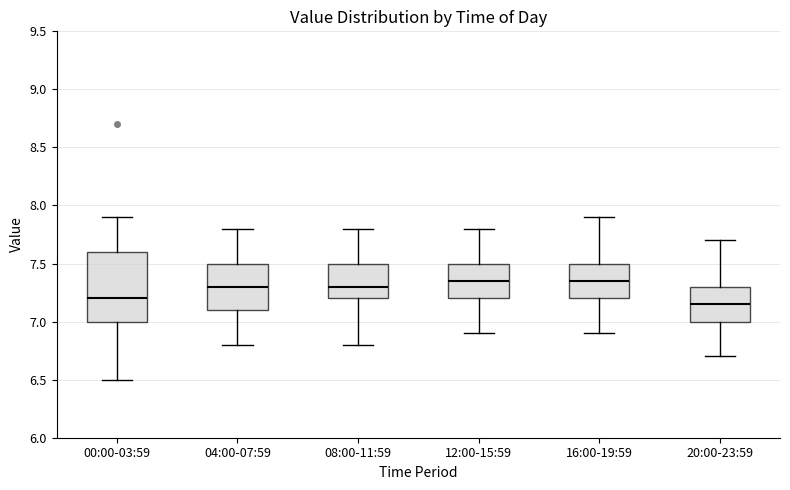

Which box is the tallest, from its lower edge to its upper edge?

00:00-03:59